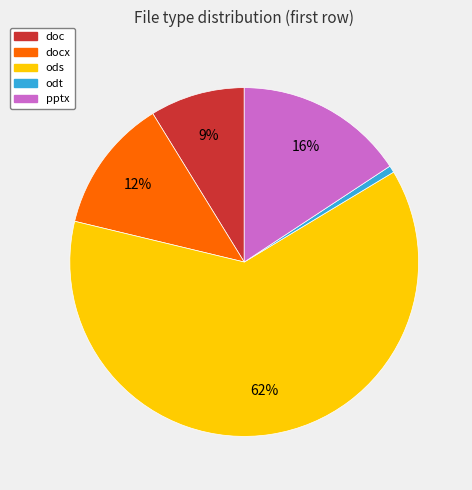

To the nearest percent, what is the average slice percentage?

20%